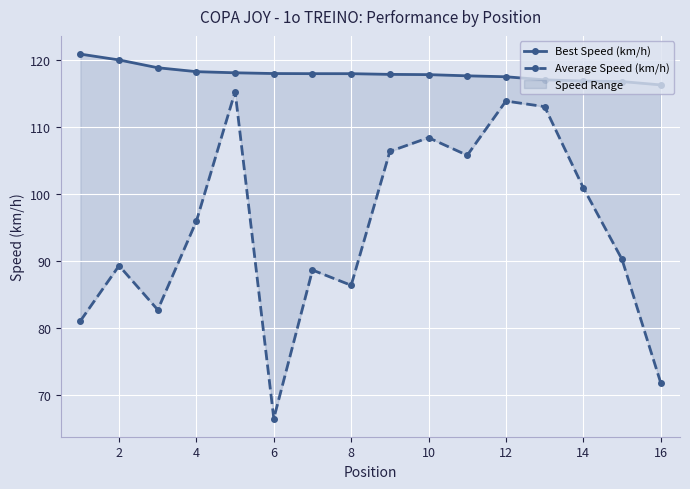

What is the minimum value shown in the chart?

66.5